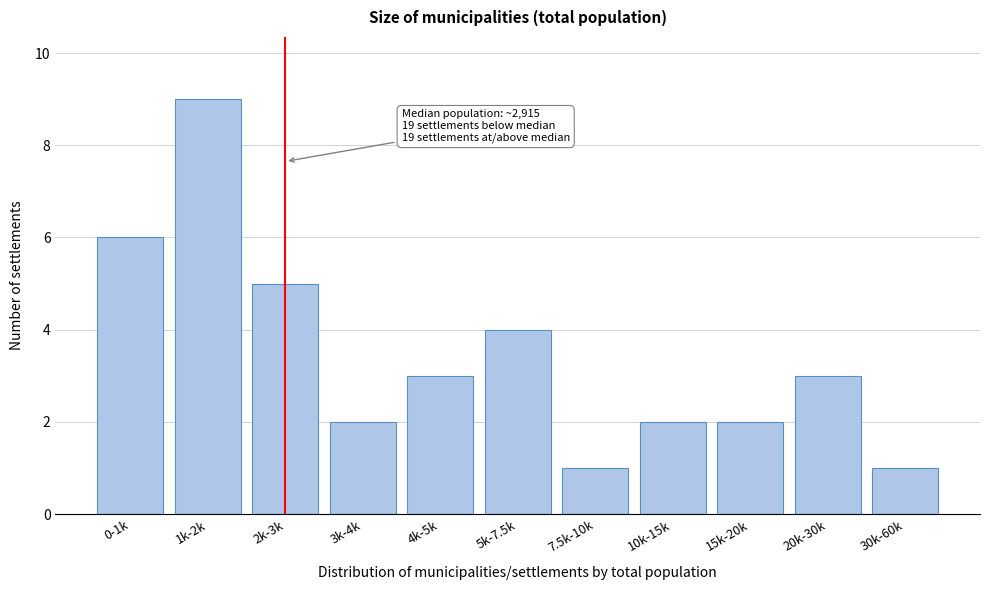

Reading left to right, what are all the values shown in this chart?

0-1k=6	1k-2k=9	2k-3k=5	3k-4k=2	4k-5k=3	5k-7.5k=4	7.5k-10k=1	10k-15k=2	15k-20k=2	20k-30k=3	30k-60k=1